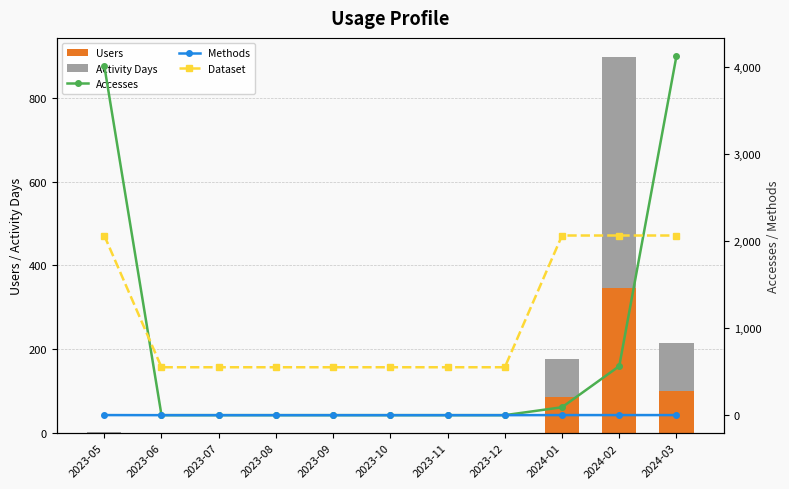

Reading left to right, extract all data points from this chart.

Users: 2023-05=1	2023-06=0	2023-07=0	2023-08=0	2023-09=0	2023-10=0	2023-11=0	2023-12=0	2024-01=86	2024-02=347	2024-03=101
Activity Days: 2023-05=1	2023-06=0	2023-07=0	2023-08=0	2023-09=0	2023-10=0	2023-11=0	2023-12=0	2024-01=90	2024-02=551	2024-03=115
Accesses: 2023-05=4020	2023-06=0	2023-07=0	2023-08=0	2023-09=0	2023-10=0	2023-11=0	2023-12=0	2024-01=91	2024-02=564	2024-03=4133
Methods: 2023-05=1	2023-06=0	2023-07=0	2023-08=0	2023-09=0	2023-10=0	2023-11=0	2023-12=0	2024-01=1	2024-02=1	2024-03=1
Dataset: 2023-05=1	2023-06=0	2023-07=0	2023-08=0	2023-09=0	2023-10=0	2023-11=0	2023-12=0	2024-01=1	2024-02=1	2024-03=1